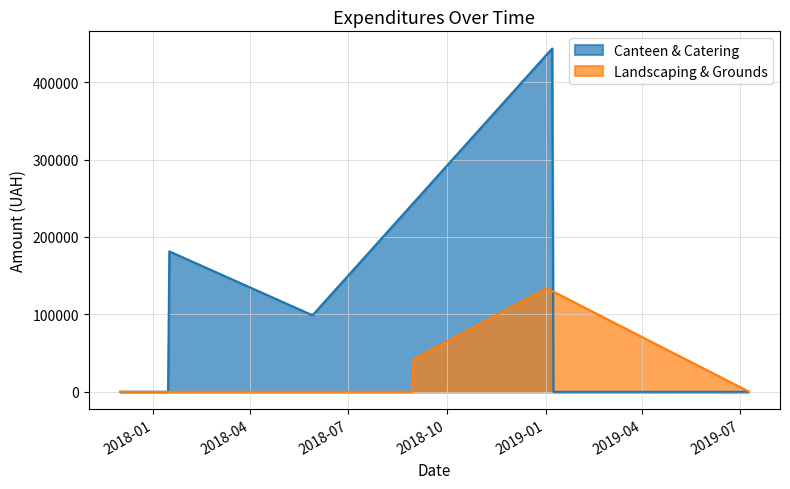

List the series in order of their overall mean, highest first.

Canteen & Catering, Landscaping & Grounds